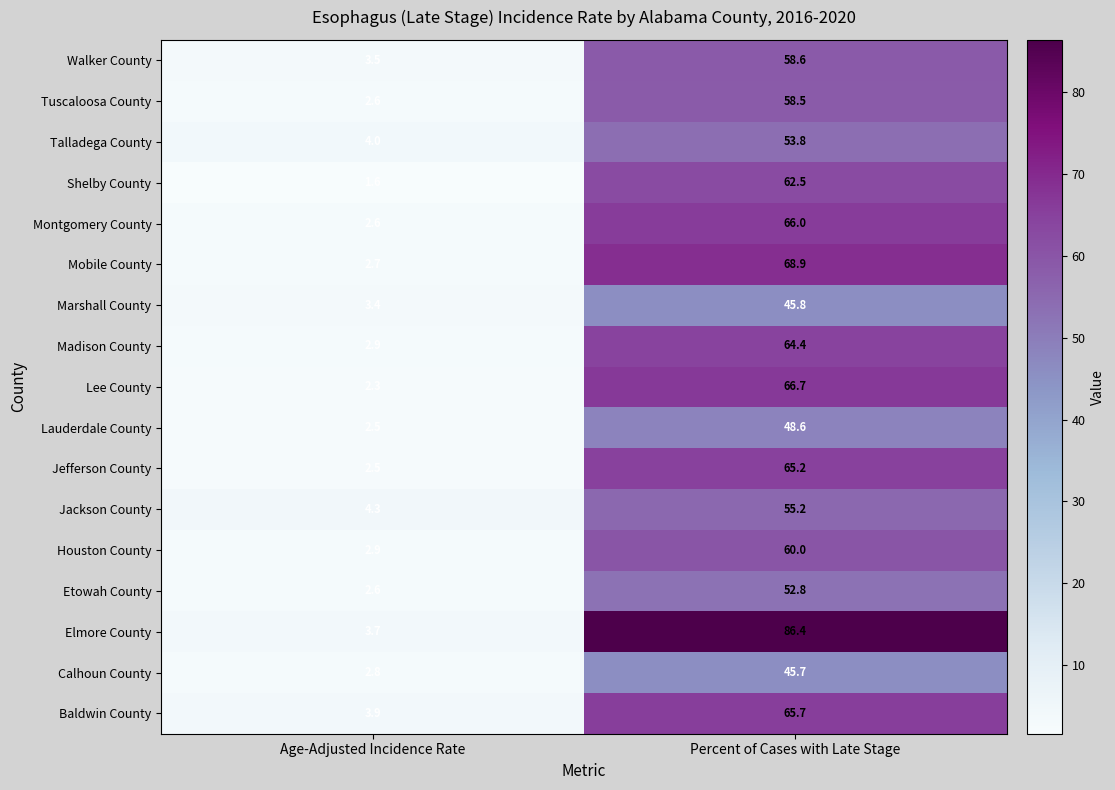

What is the maximum value for Etowah County?

52.8